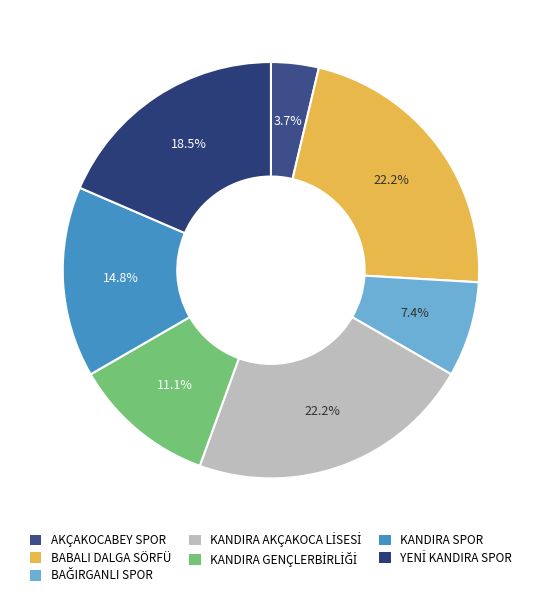

Is there a majority slice in this chart?

No